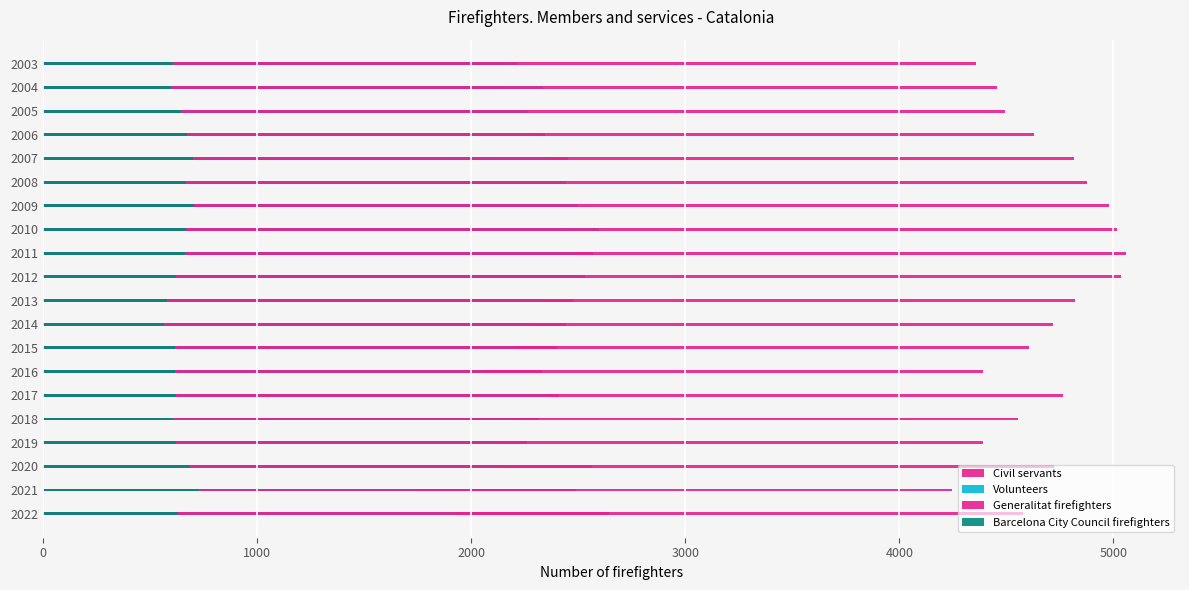

What is the greatest value displayed?

5058